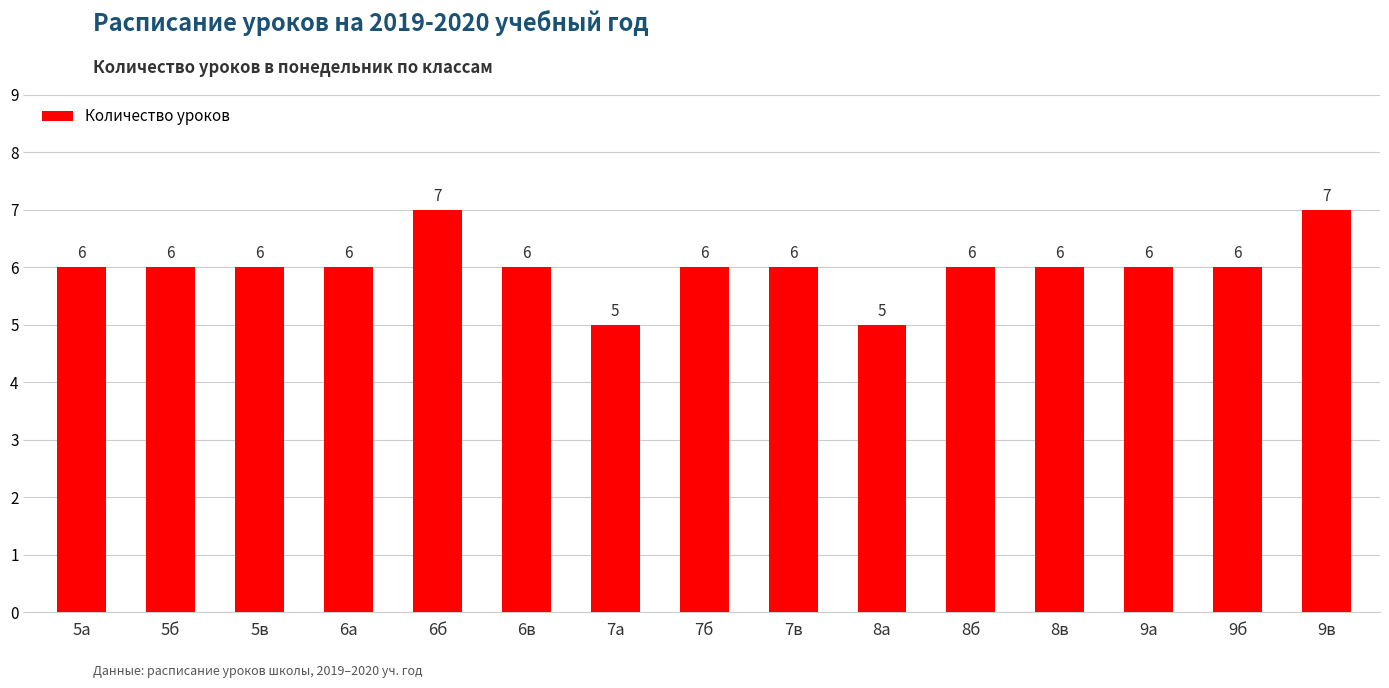

The chart shows a value of 7 at 6б. True or false?

True